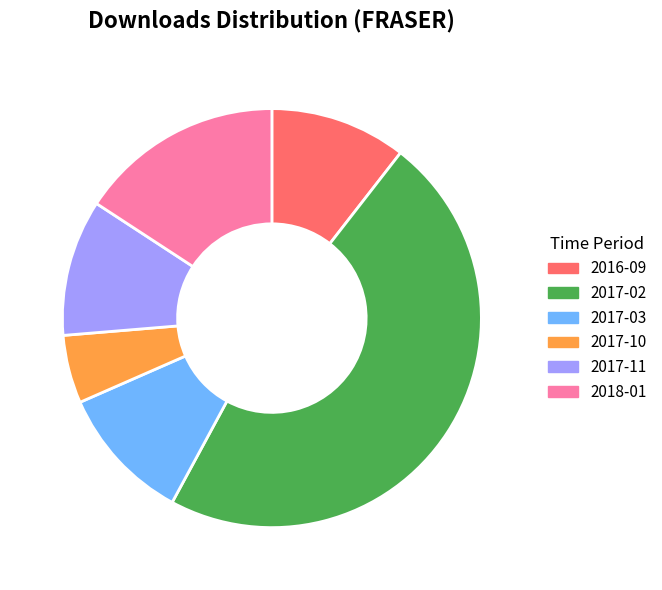

Is 2016-09 the majority of the pie?

No